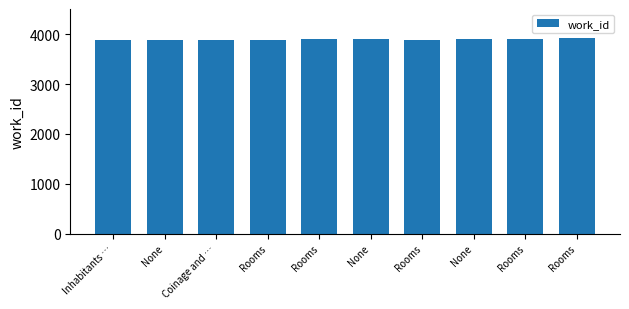

True or false: the data shows 3893 at Rooms.

True